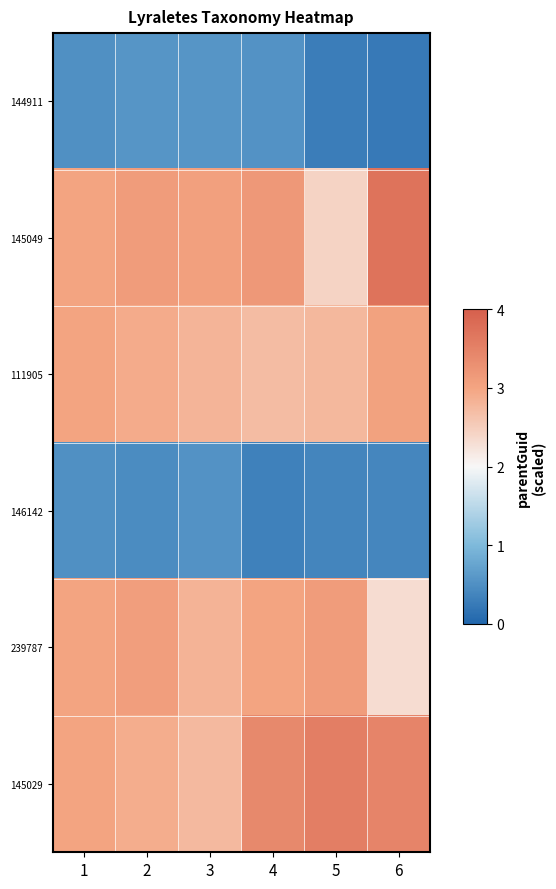

Between 4 and 6, which is larger?

4